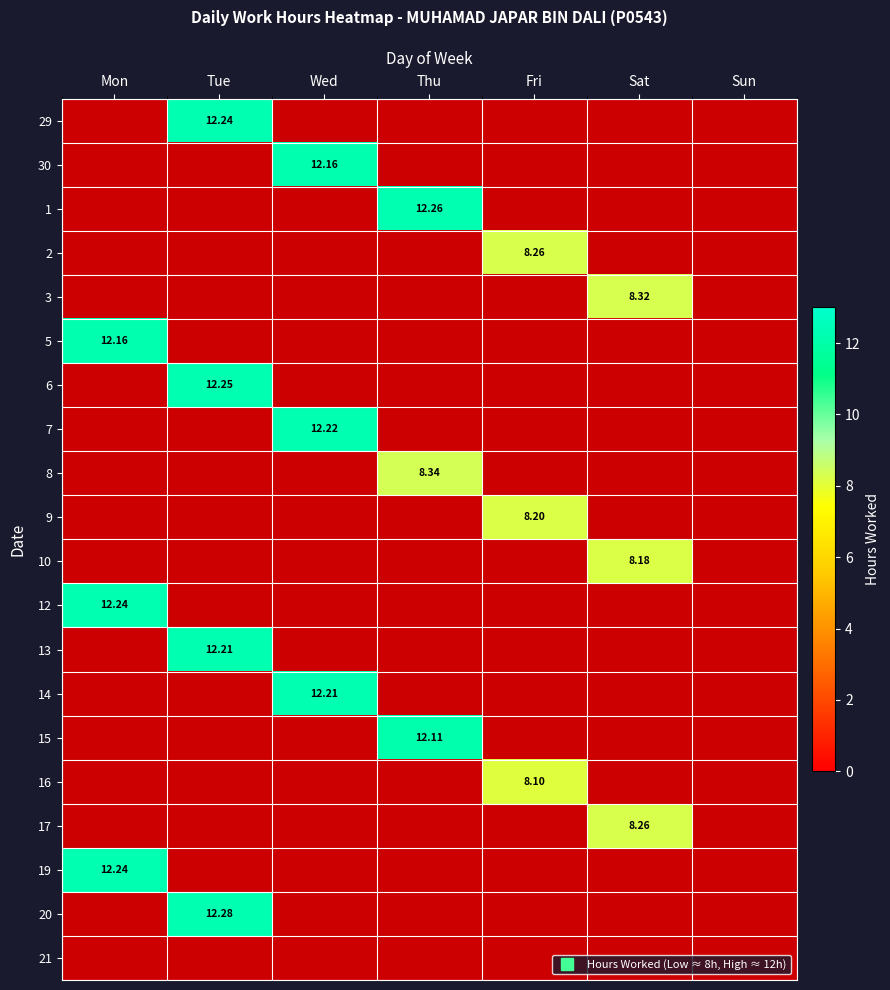

At which category does the chart reach its minimum across all series?

Fri